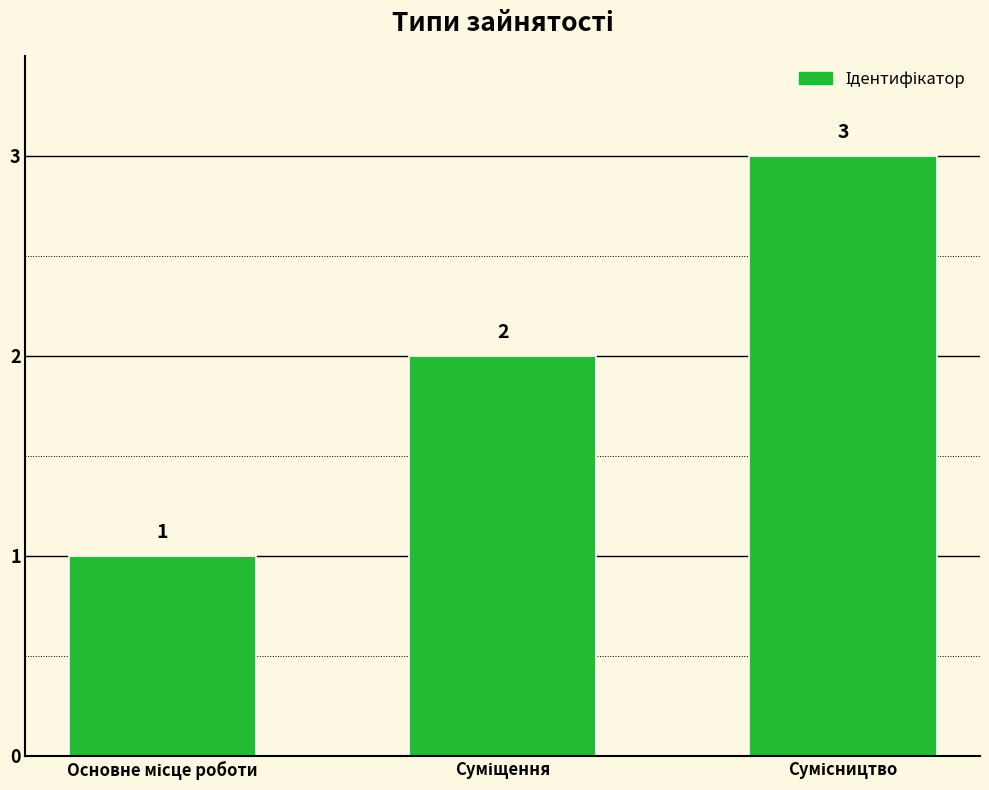

What is the sum of all values?

6